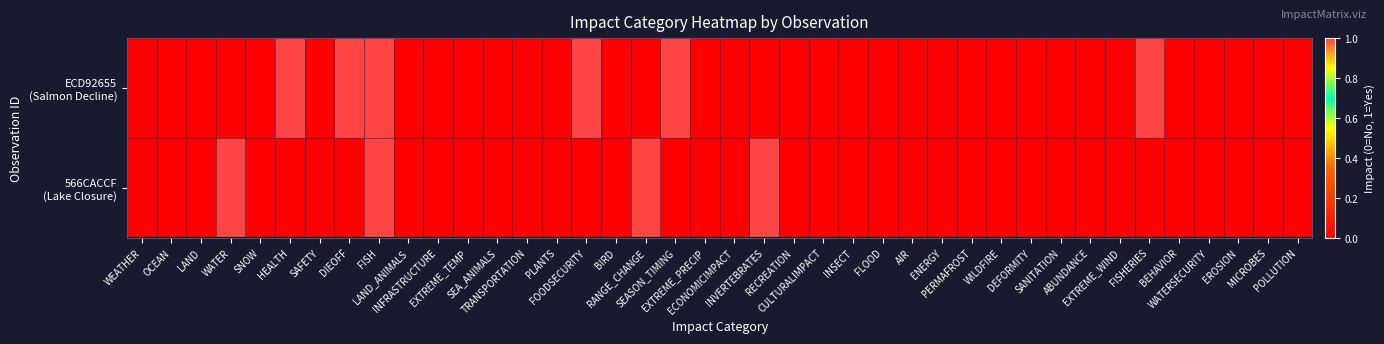

At EXTREME_WIND, list the series in order from smallest to largest.

ECD92655 (Salmon Decline), 566CACCF (Lake Closure)